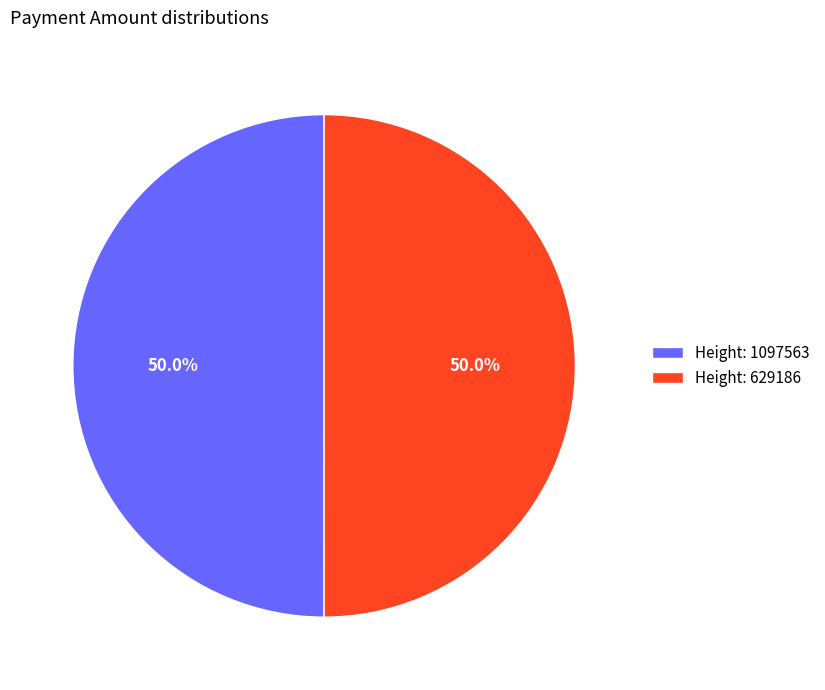

How much of the chart is everything except Height: 1097563?

50.0%